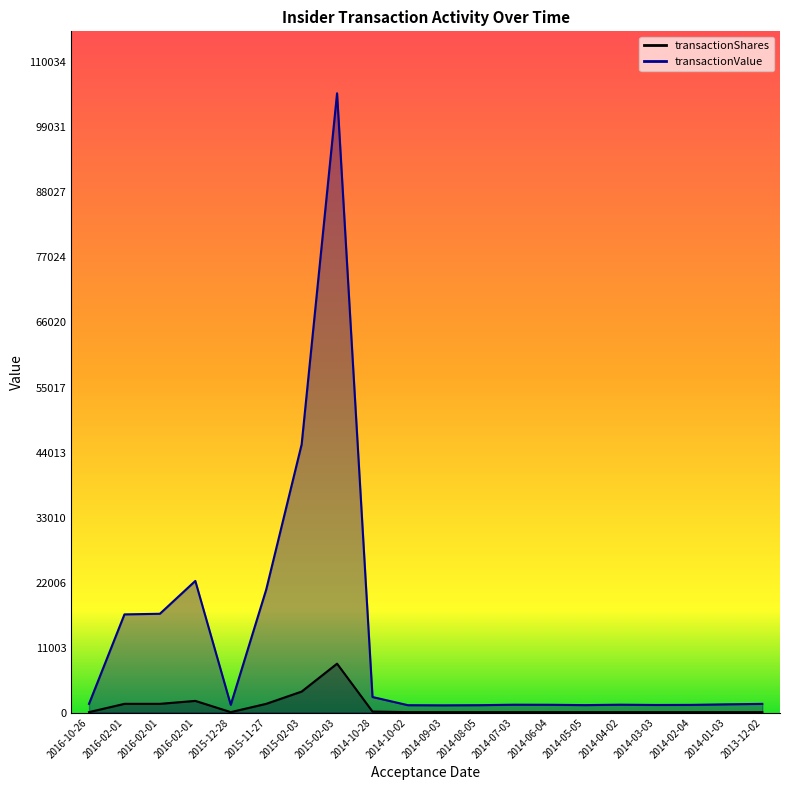

Is the value of transactionShares at 2015-02-03 greater than the value of transactionValue at 2016-02-01?

No